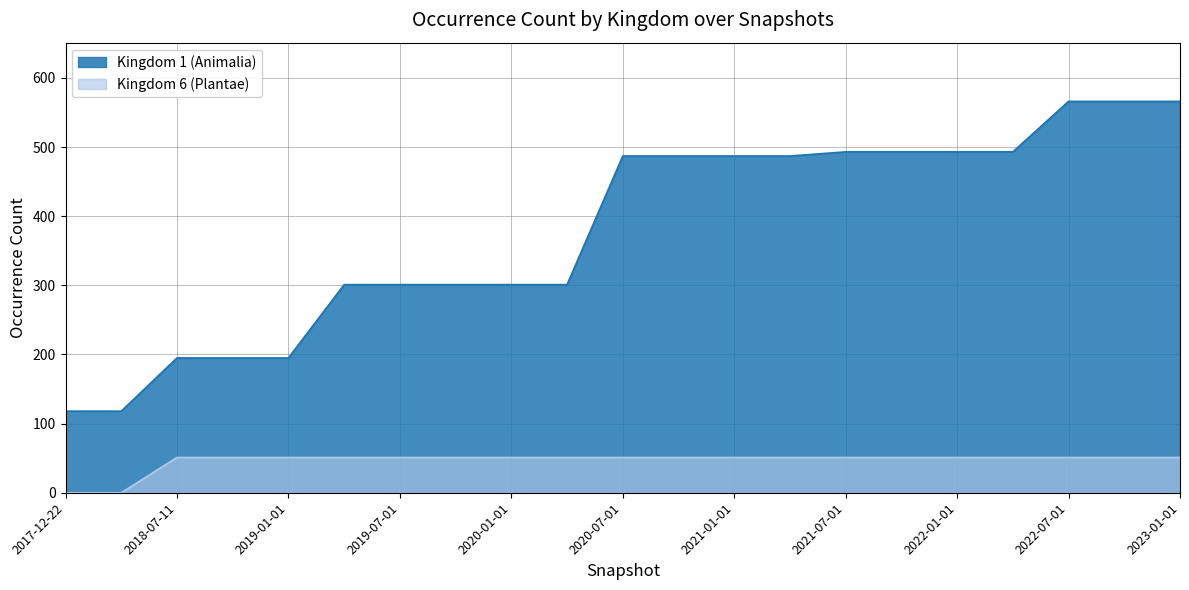

Which category has the highest value across all series?

2022-07-01